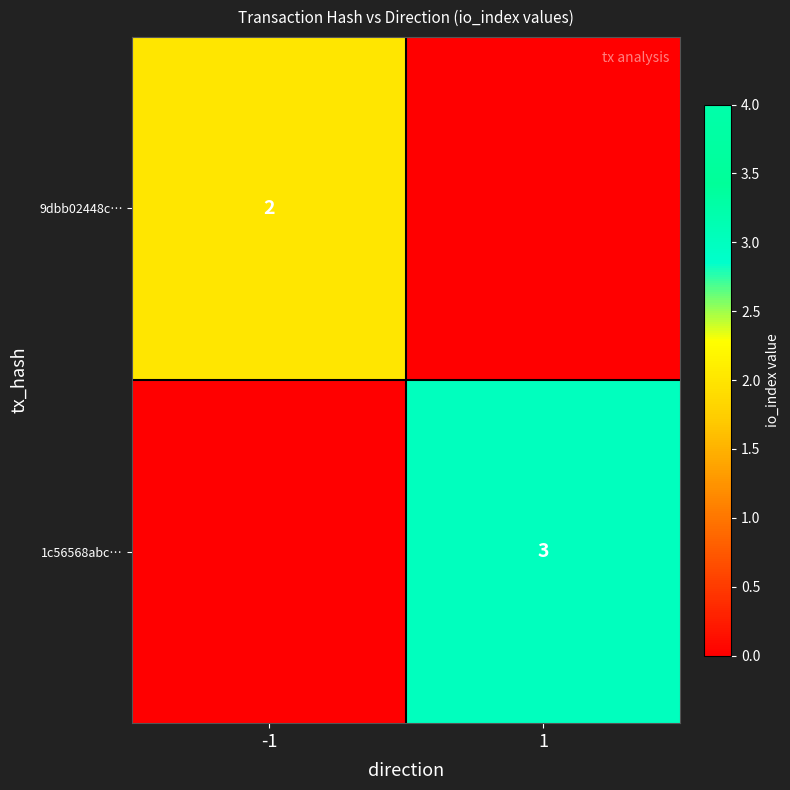

Between -1 and 1, which is larger?

-1